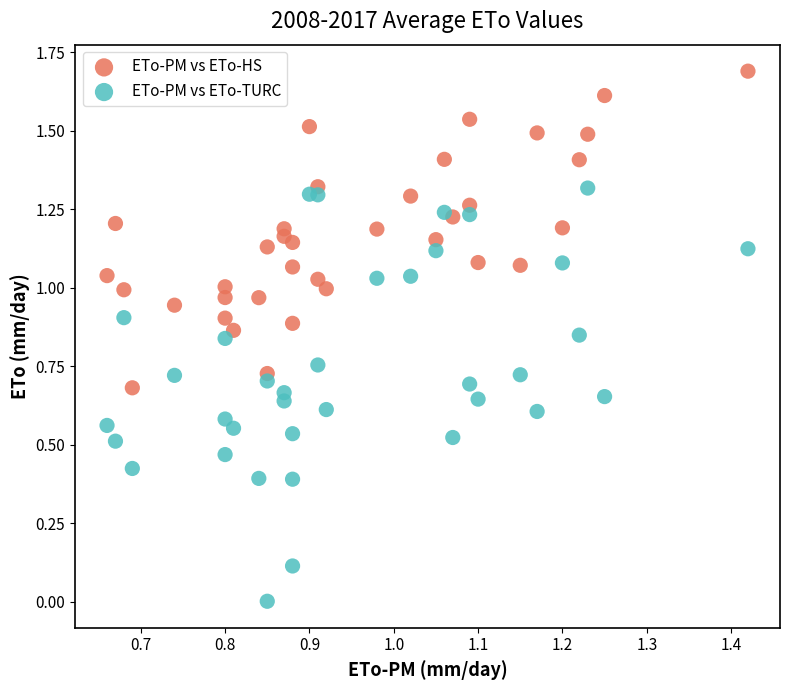

Which series reaches the maximum Y coordinate?

ETo-PM vs ETo-HS